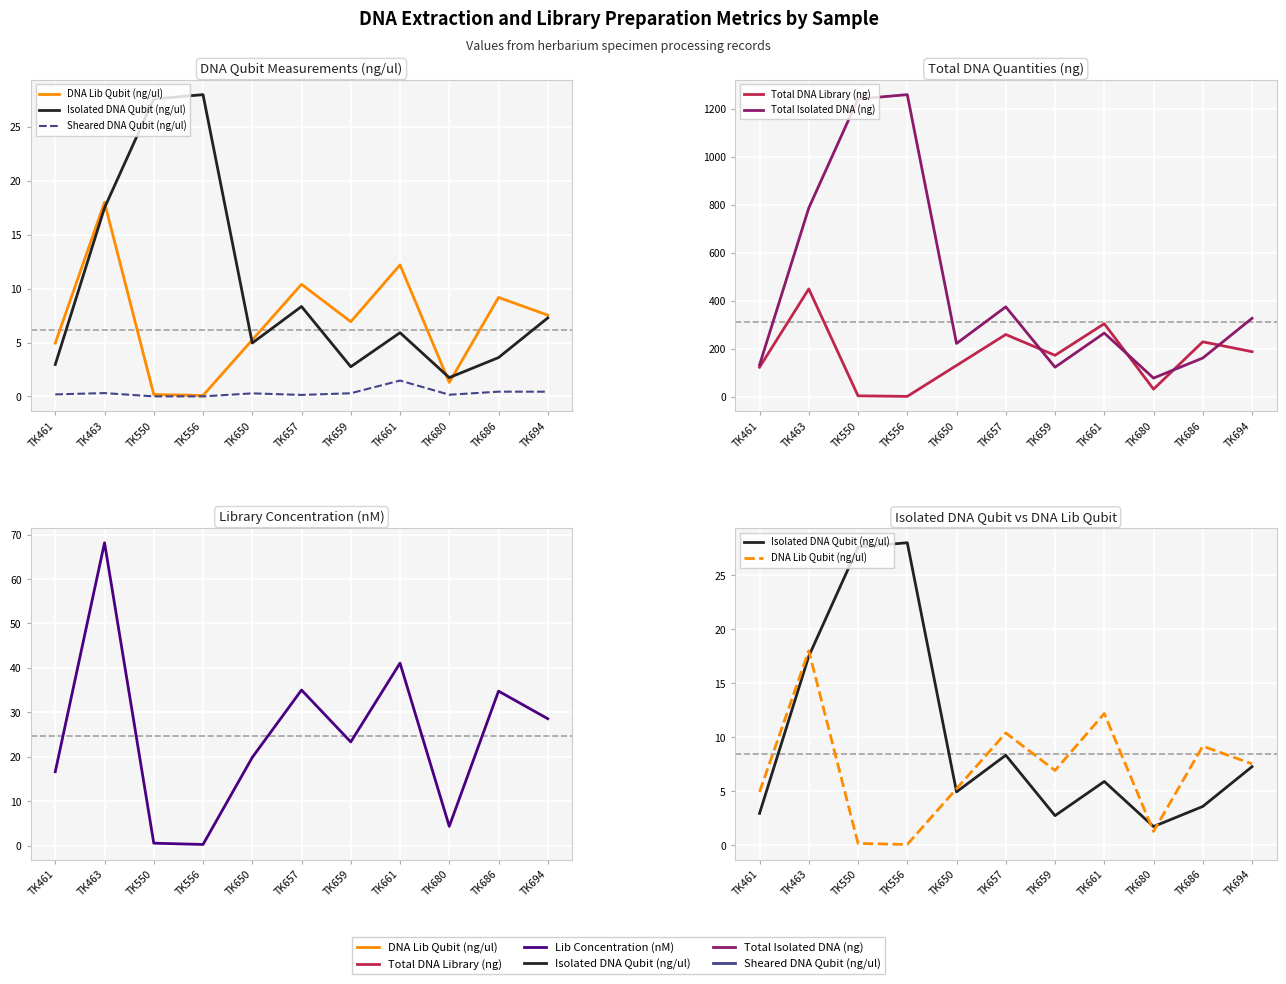

What is the value of the Lib Concentration (nM) point at the 5th from the left?

19.8